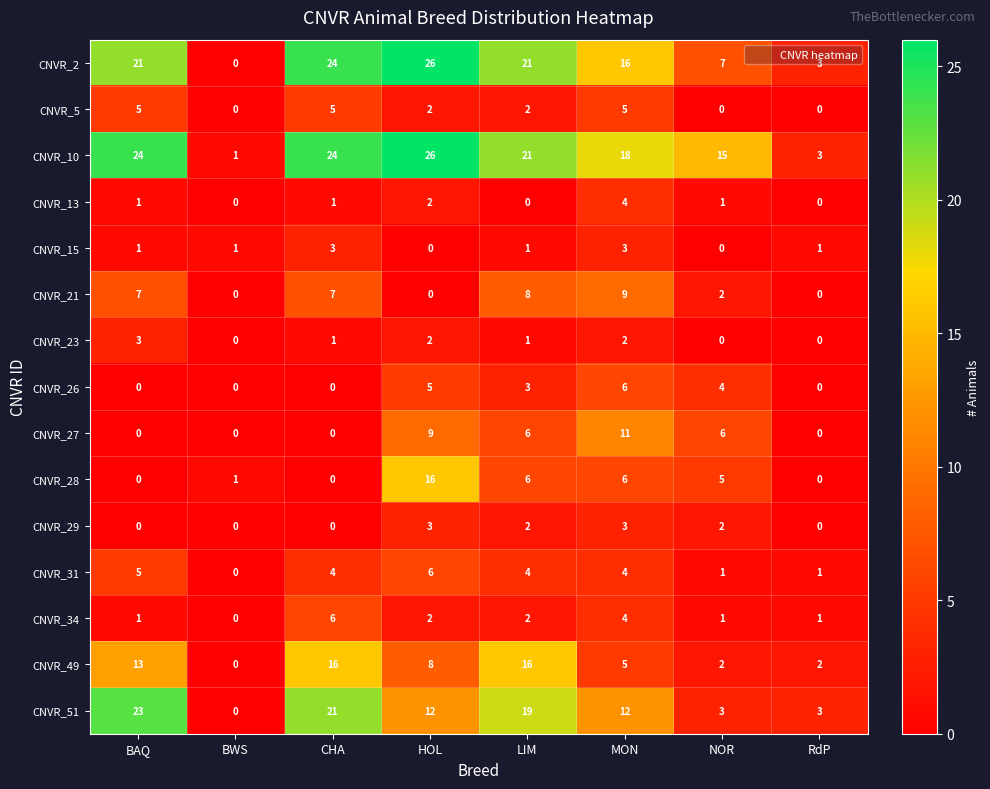

What is the difference between the second highest and minimum values in the CNVR_2 series?

24